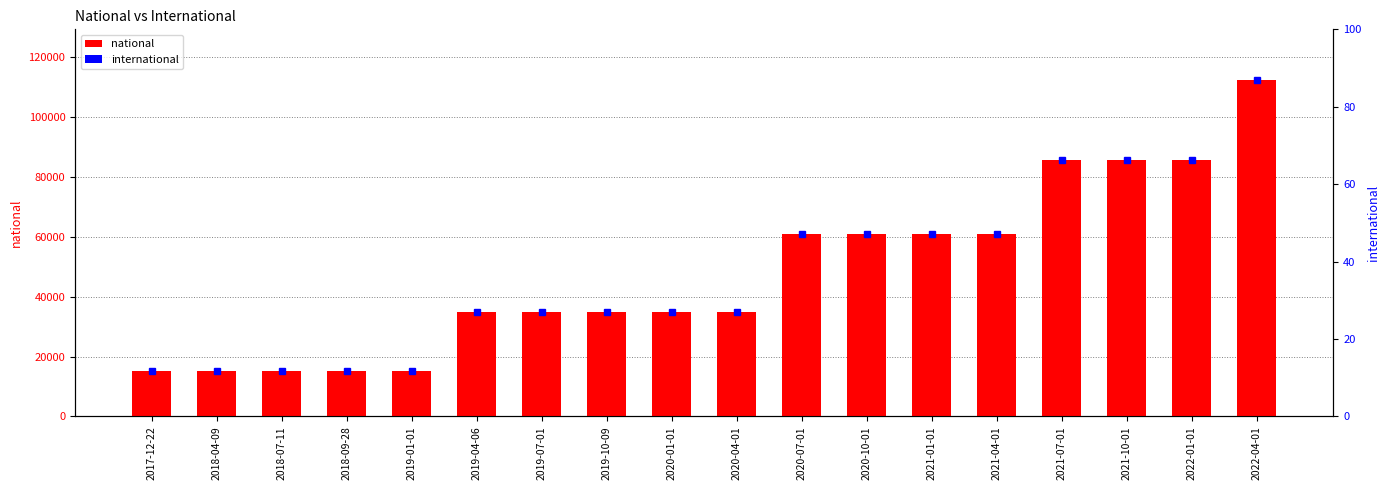

Is the value of international at 2017-12-22 greater than the value of national at 2019-07-01?

No